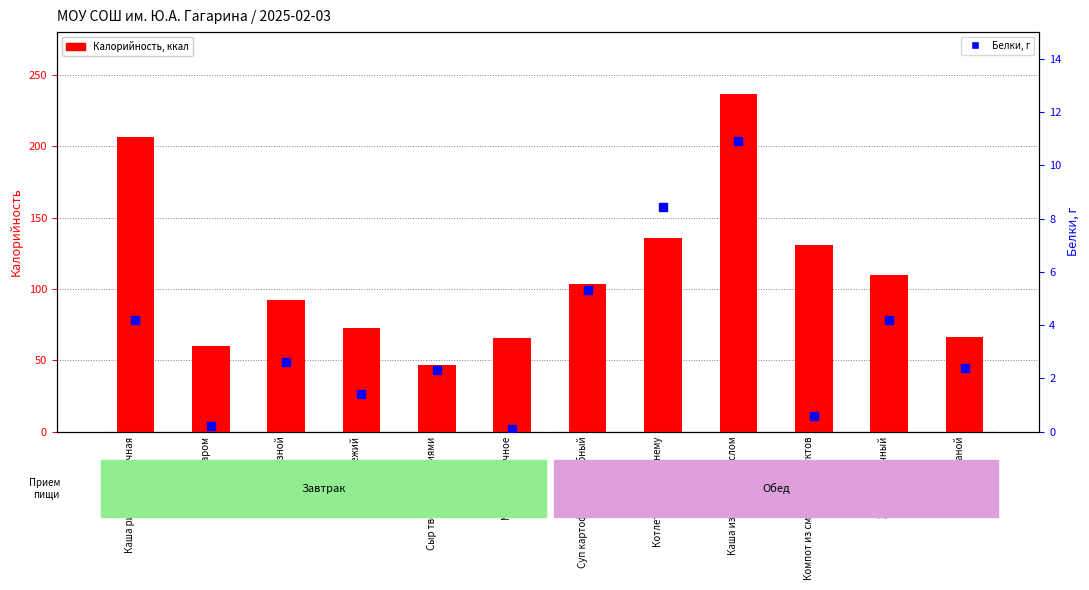

Which series contains the highest Y value?

Калорийность